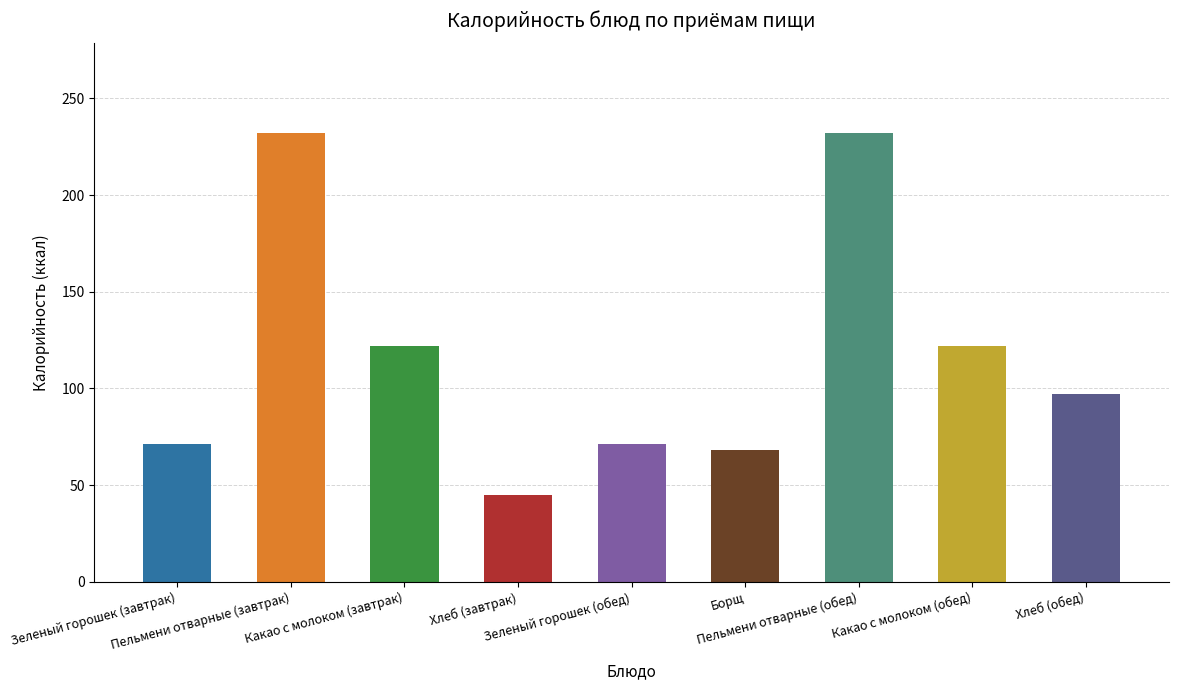

What is the smallest value displayed?

45